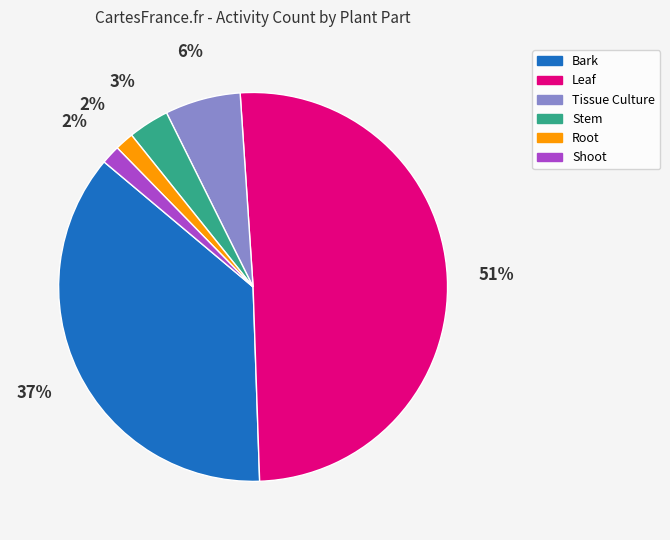

Count the number of slices in the pie.

6